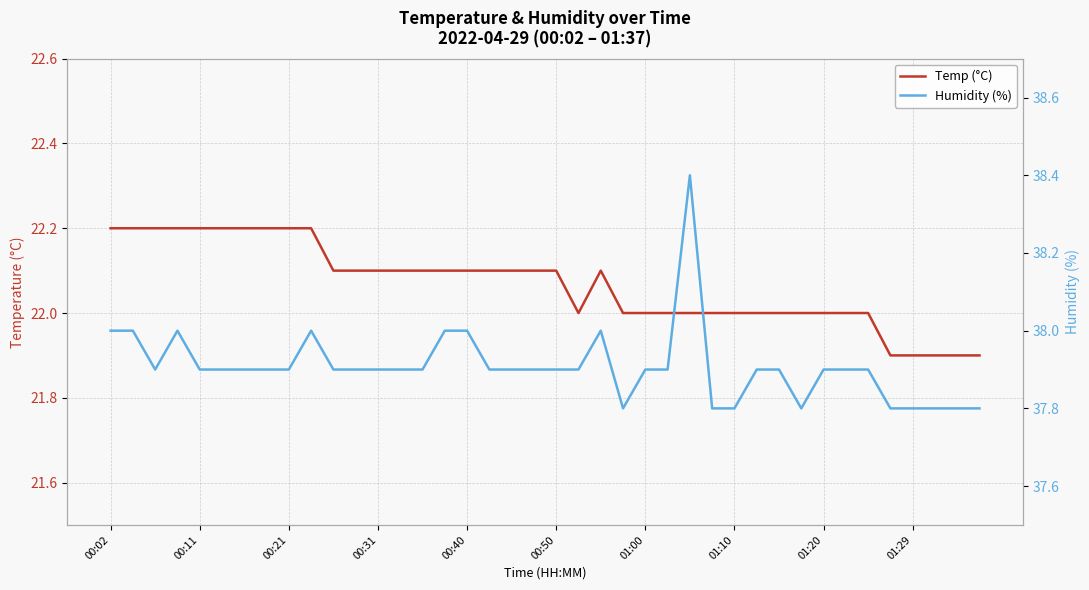

Count the Humidity (%) values in the range 37 to 38.

39